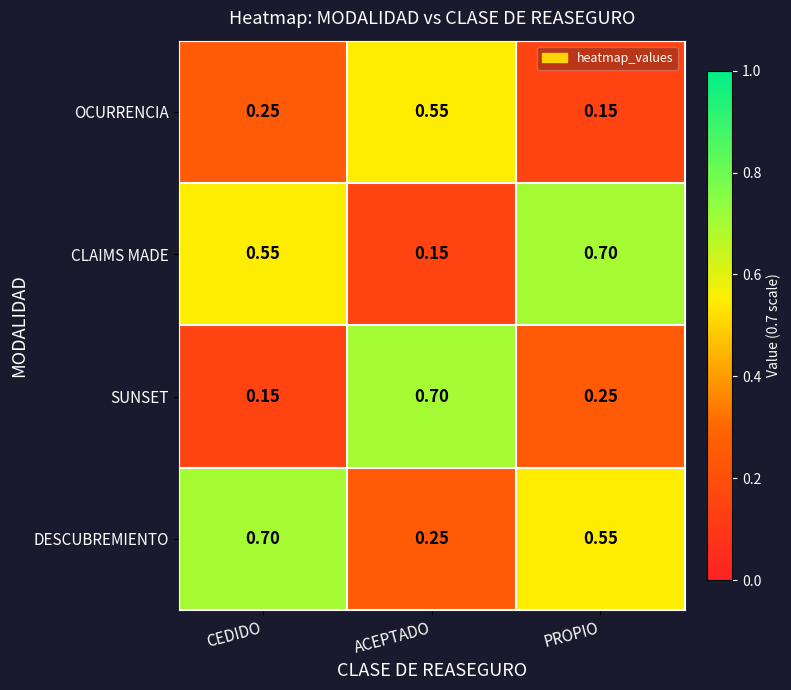

List the series in order of their overall mean, highest first.

DESCUBREMIENTO, CLAIMS MADE, SUNSET, OCURRENCIA